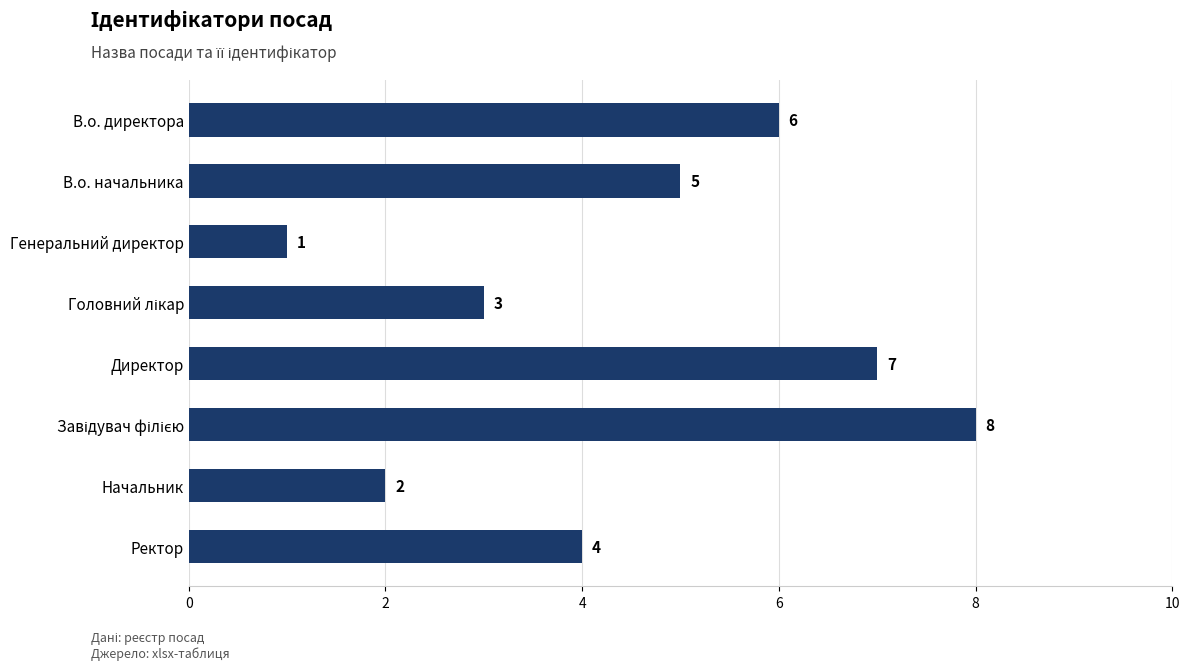

What is the difference between the maximum and second lowest values?

6